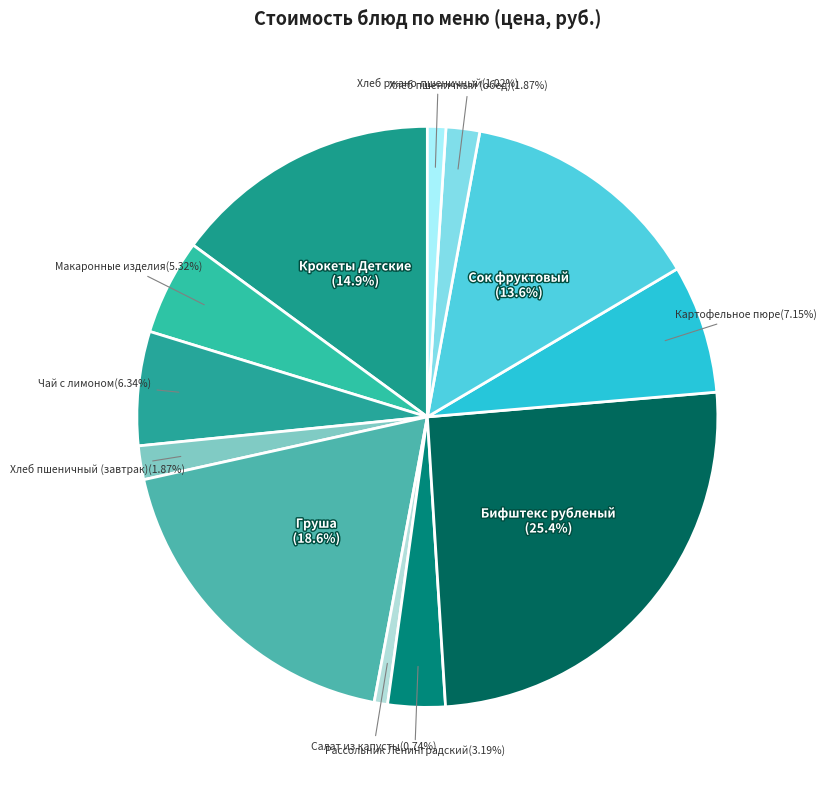

Between Хлеб ржано-пшеничный and Крокеты Детские, which is larger?

Крокеты Детские